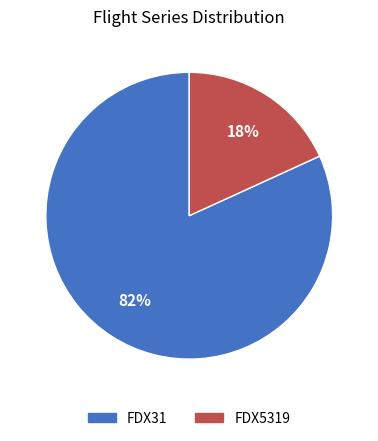

To the nearest percent, what percentage of the pie is FDX5319?

18%